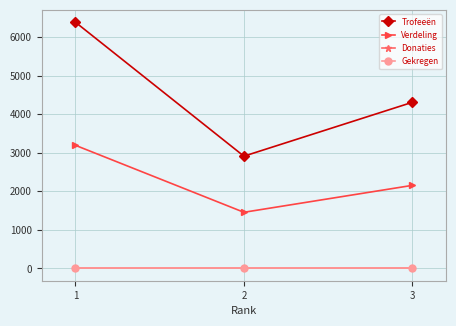

Is this an area chart (filled region under the line)?

No